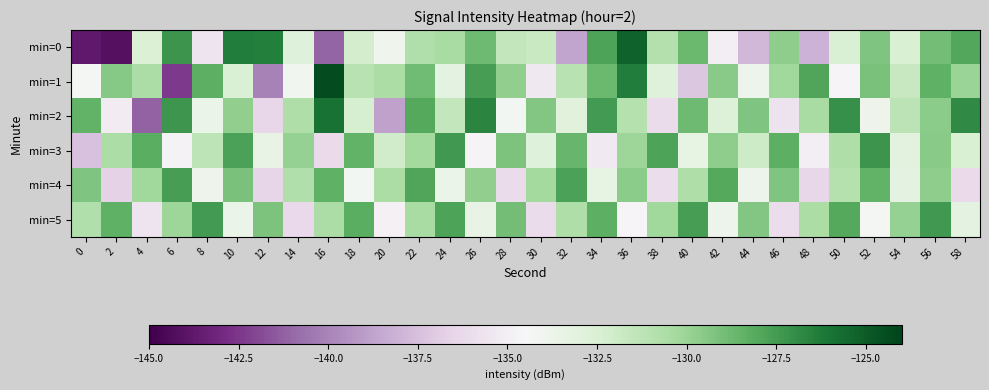

Which has a higher value, 30 or 24?

24